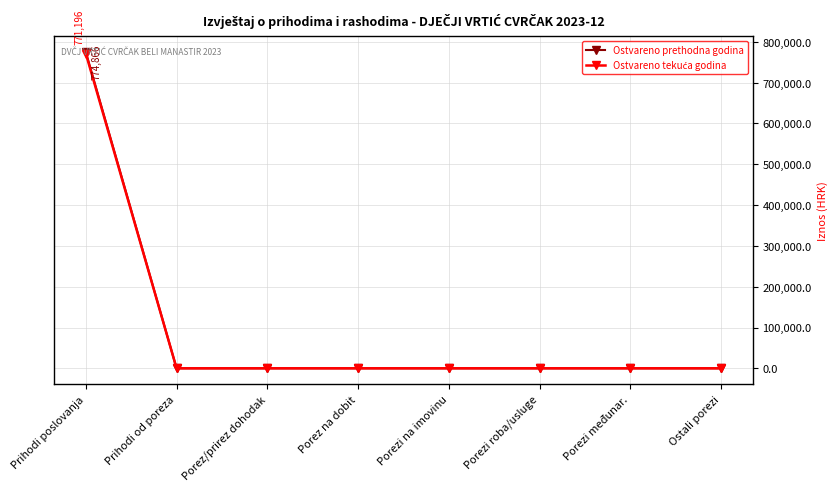

Between Prihodi poslovanja and Ostali porezi, which series saw the biggest shift?

Ostvareno prethodna godina